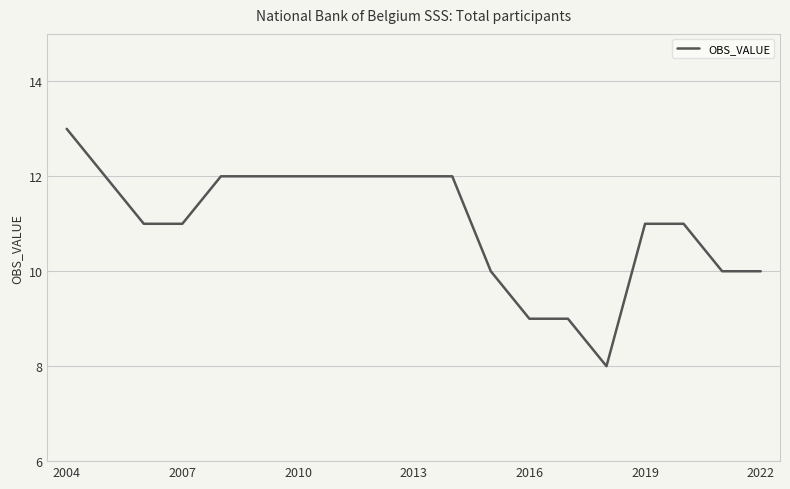

Reading left to right, extract all data points from this chart.

13	12	11	11	12	12	12	12	12	12	12	10	9	9	8	11	11	10	10